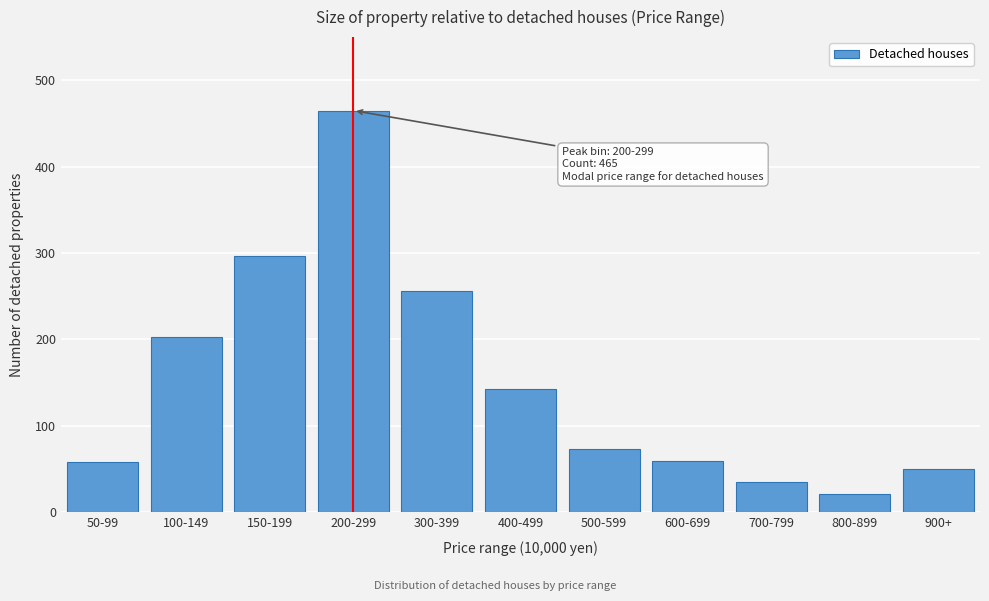

What is the value of the 4th bar from the left?

465